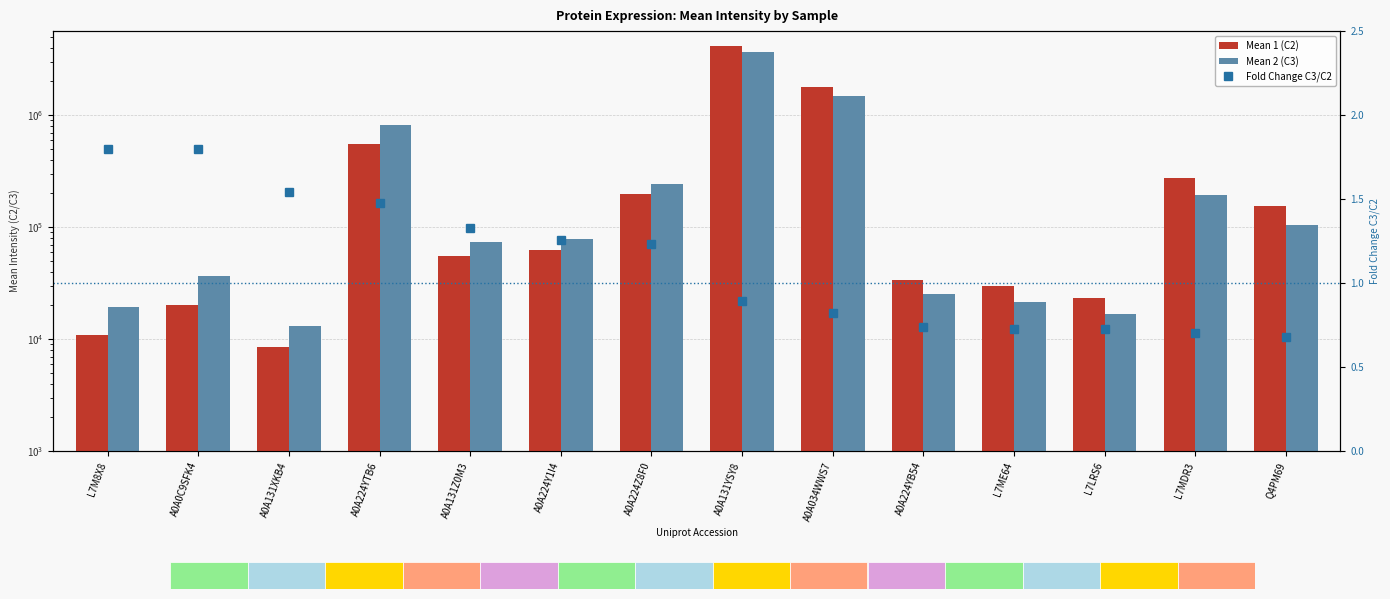

What is the maximum value for Mean 1 (C2)?

4134257.2